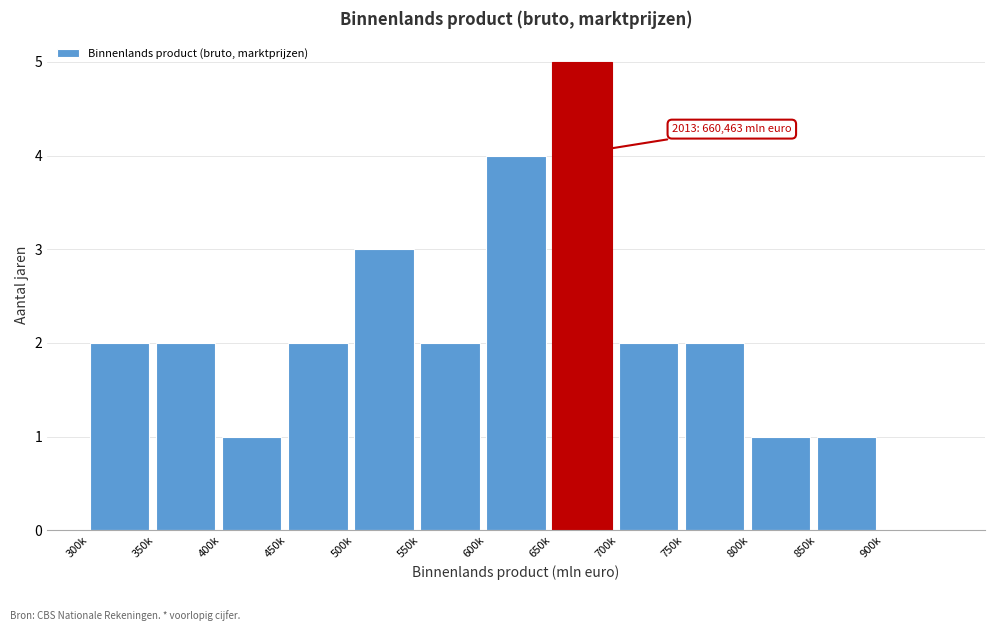

Reading left to right, list all the values displayed in this chart.

300k=2	350k=2	400k=1	450k=2	500k=3	550k=2	600k=4	650k=5	700k=2	750k=2	800k=1	850k=1	900k=0